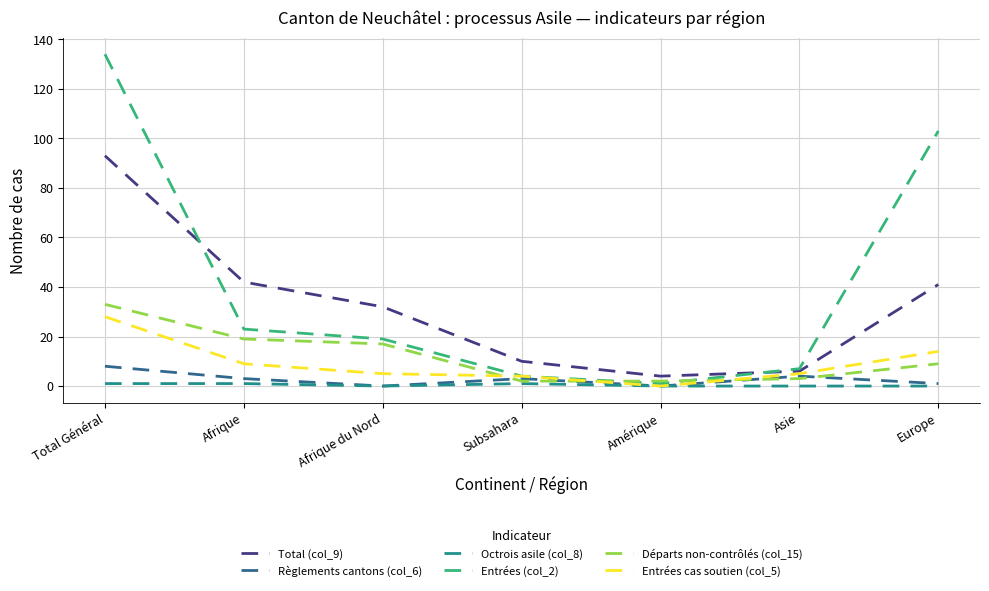

At which category is the sum across all series the highest?

Total Général